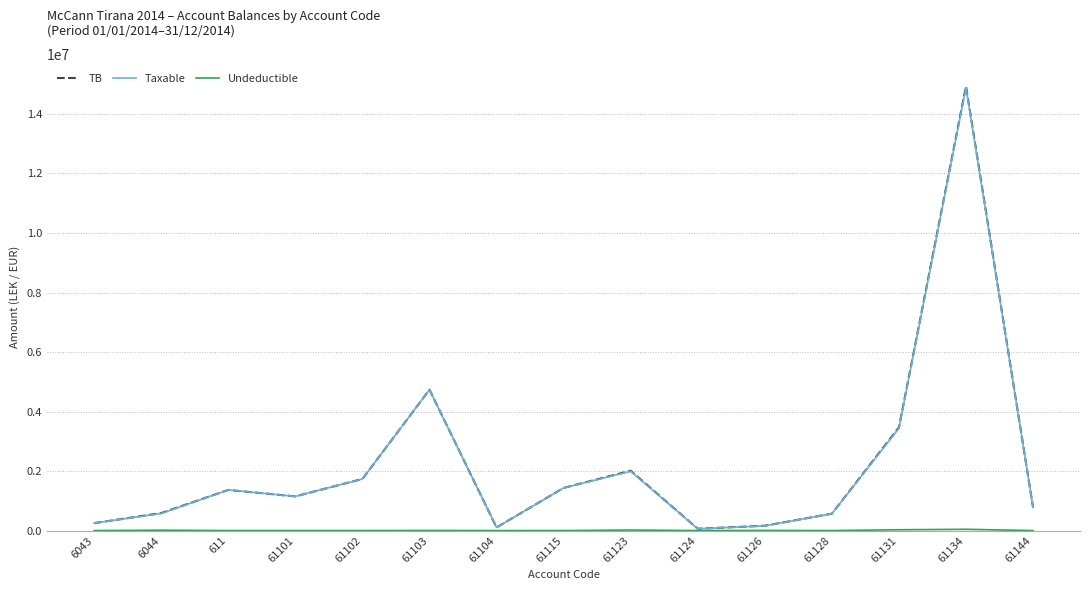

The value of TB at 61101 is 1149043.7. True or false?

True